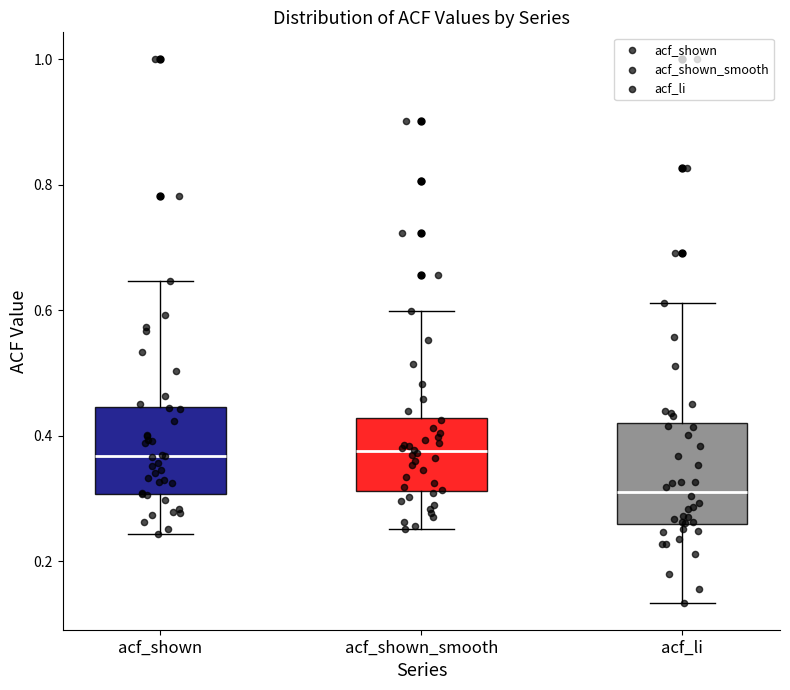

Where does the median line of the box for acf_li sit on the y-axis? The values are not printed on the chart, so give them approximately, as read against the axis.

0.32